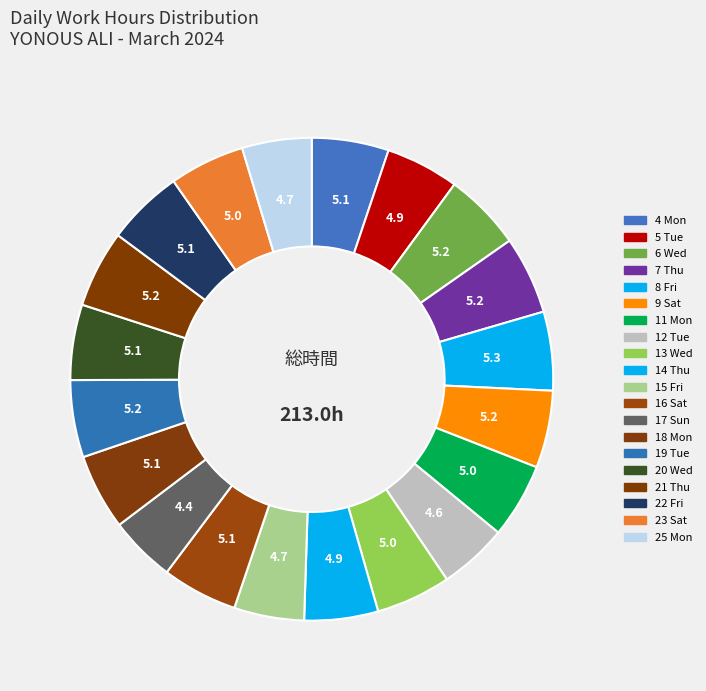

True or false: 15 Fri accounts for 5% of the total.

True